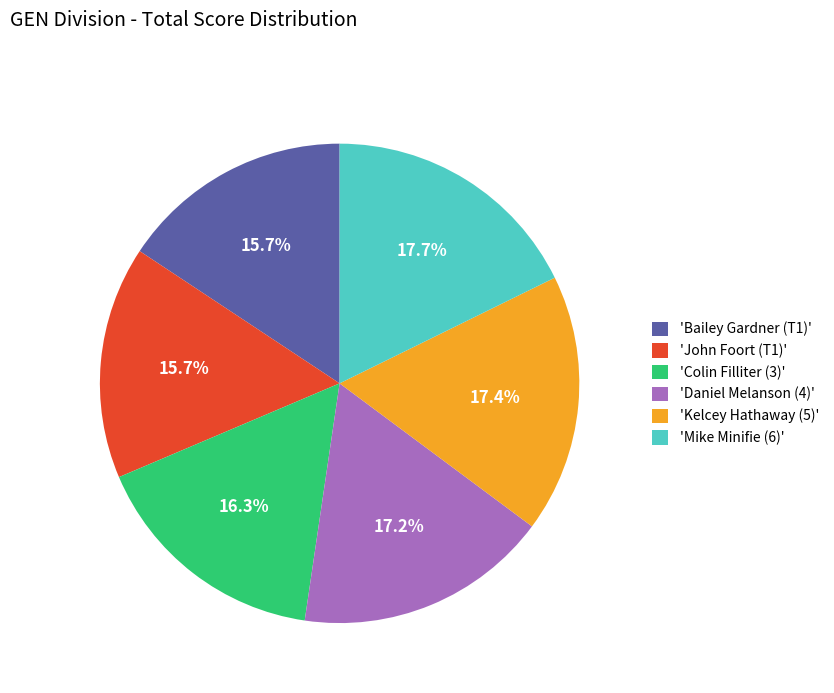

Is there a majority slice in this chart?

No